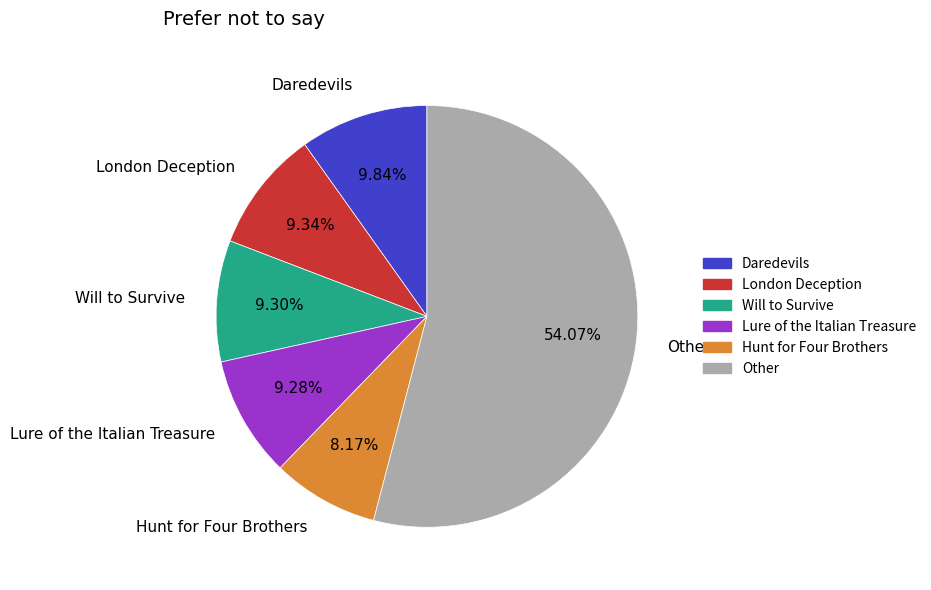

To the nearest percent, what is the average slice percentage?

17%